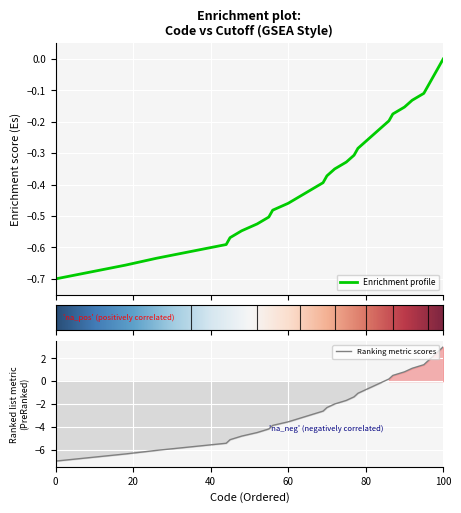

Rank the categories by value from lowest to highest.

0, 9, 18, 26, 35, 44, 45, 48, 52, 55, 56, 60, 63, 66, 69, 70, 72, 75, 77, 78, 80, 82, 84, 86, 87, 90, 92, 95, 96, 97, 98, 99, 100